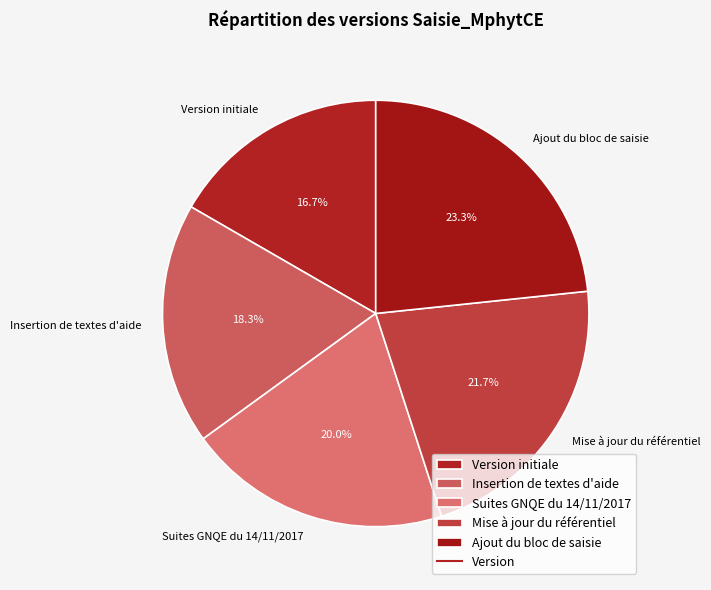

How many slices are in this pie chart?

5